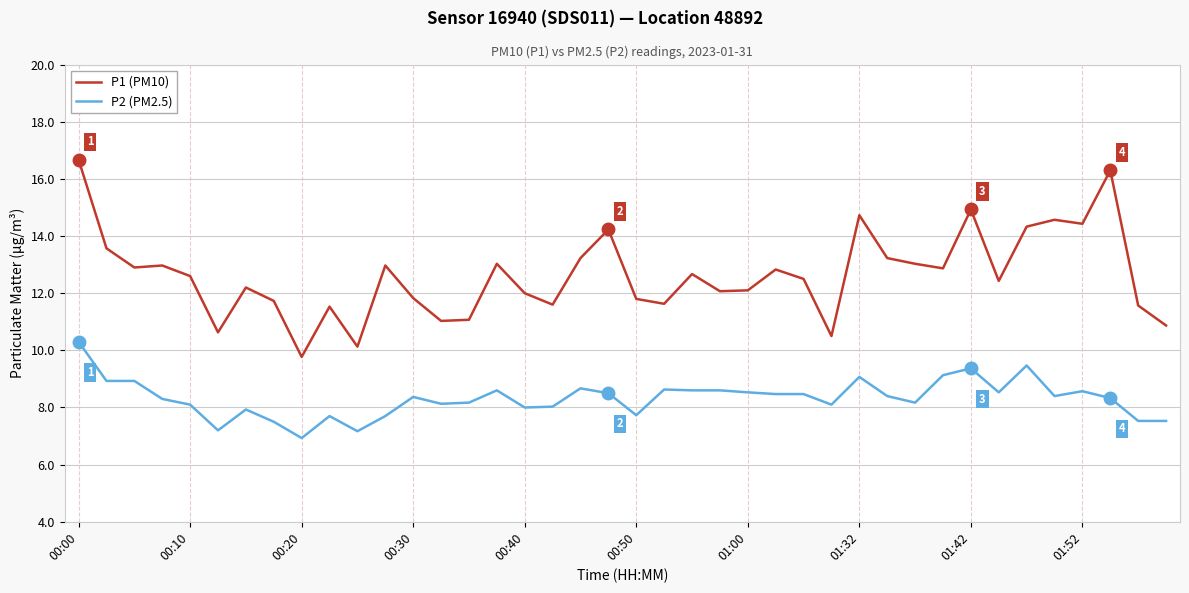

Rank the series by their average value, from lowest to highest.

P2 (PM2.5), P1 (PM10)